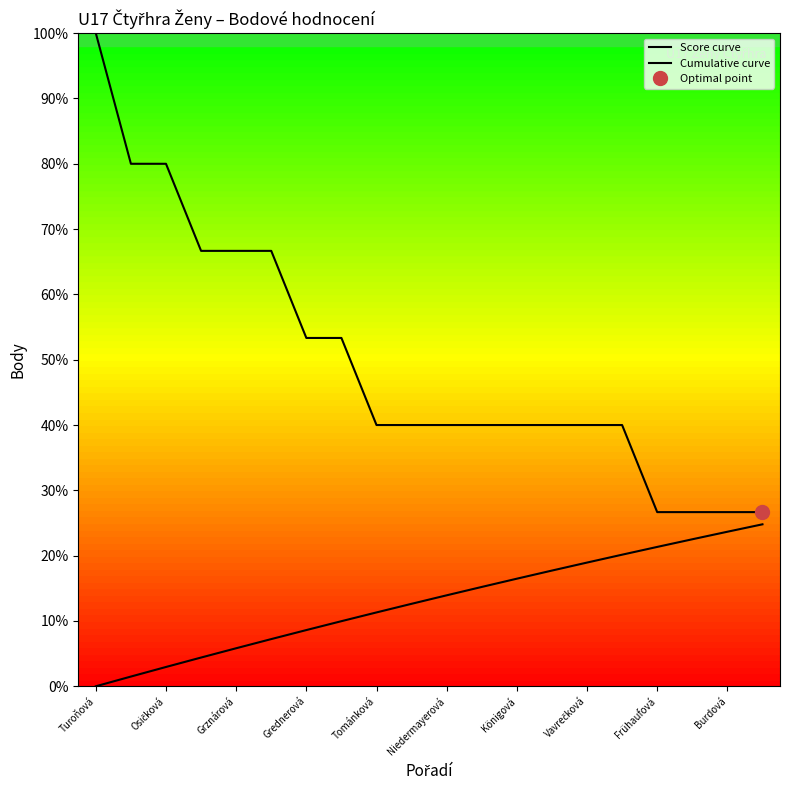

What is the maximum value shown in the chart?

100.0